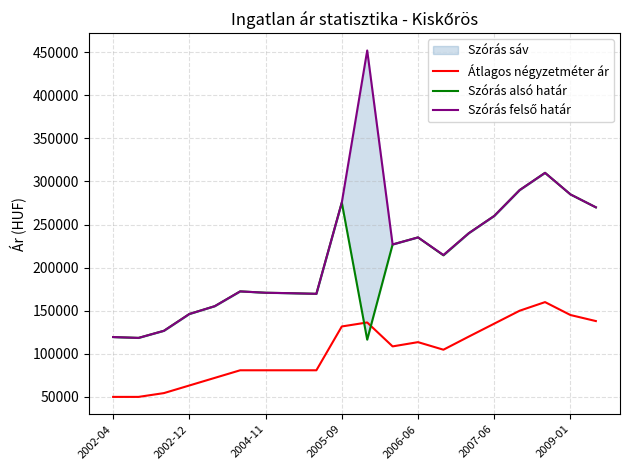

True or false: Szórás felső határ and Szórás alsó határ intersect in this chart.

False